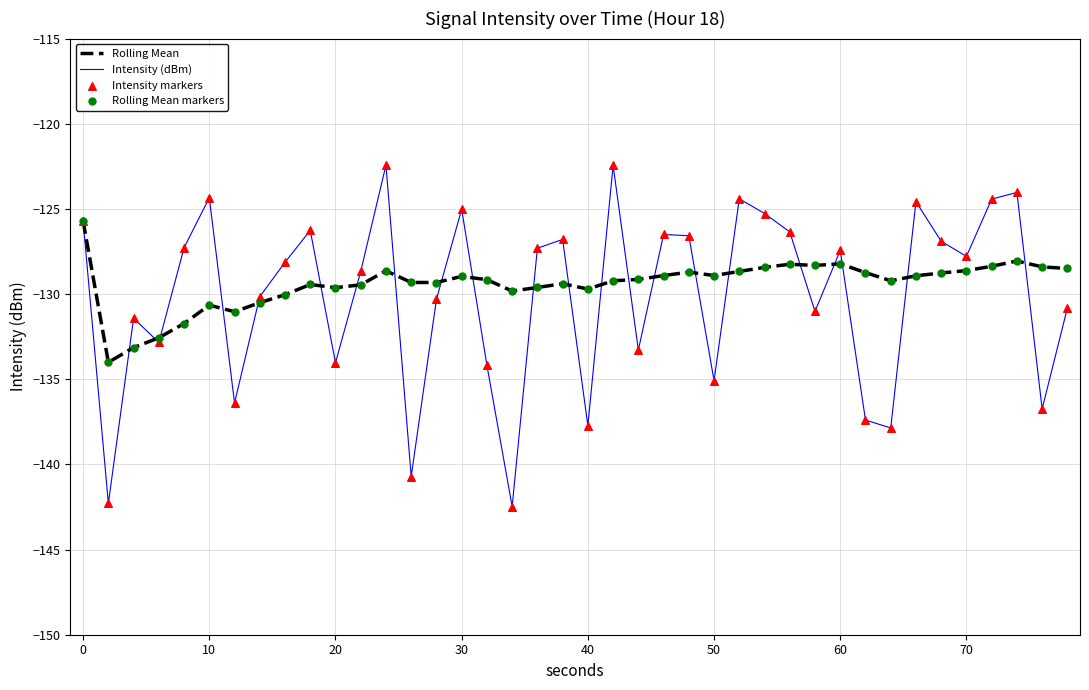

Which series has the largest total across all categories?

Rolling Mean